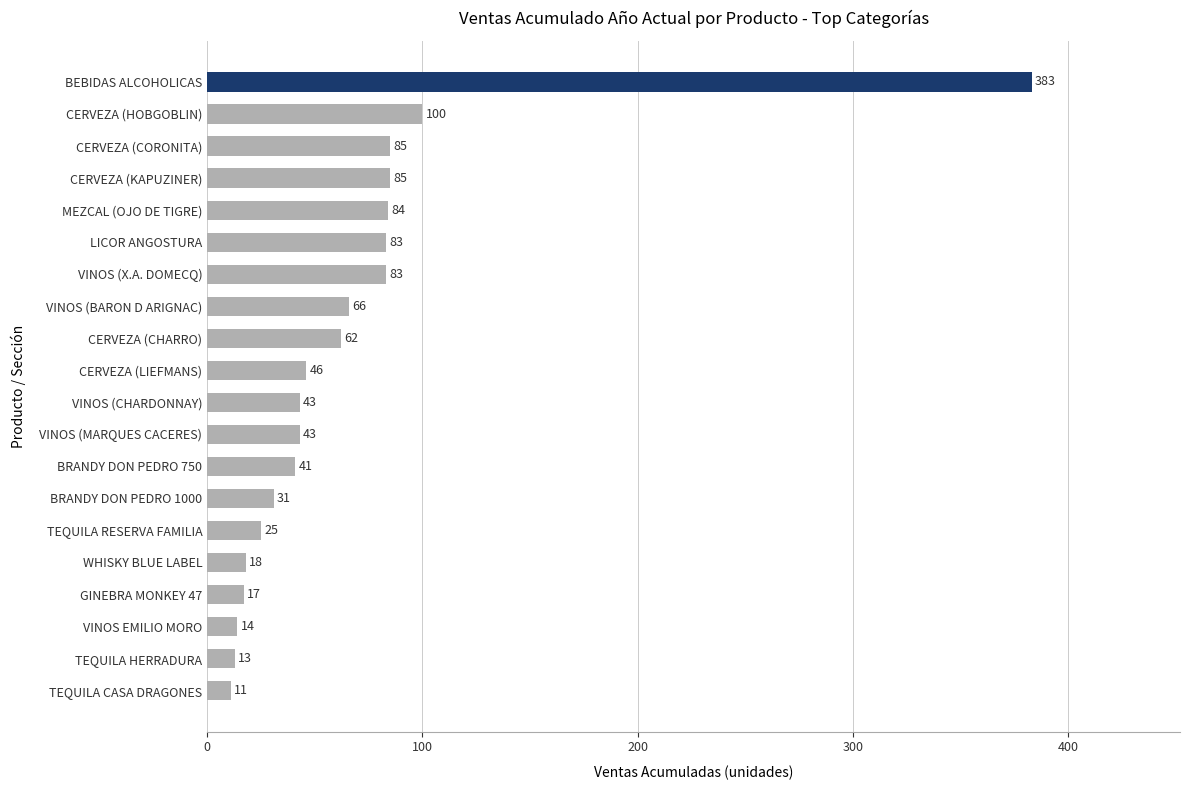

Is it true that the value at VINOS (BARON D ARIGNAC) is 24?

False